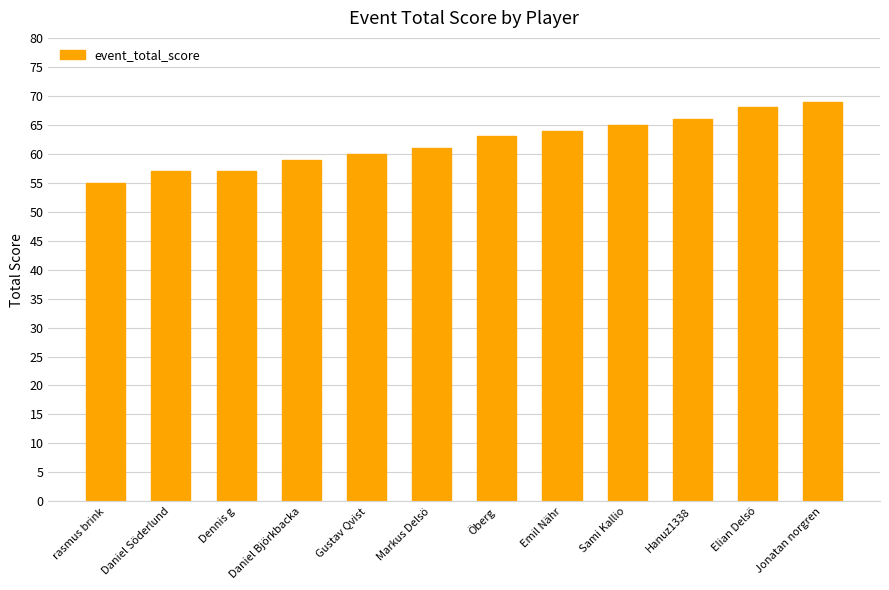

Which has a higher value, Jonatan norgren or Sami Kallio?

Jonatan norgren